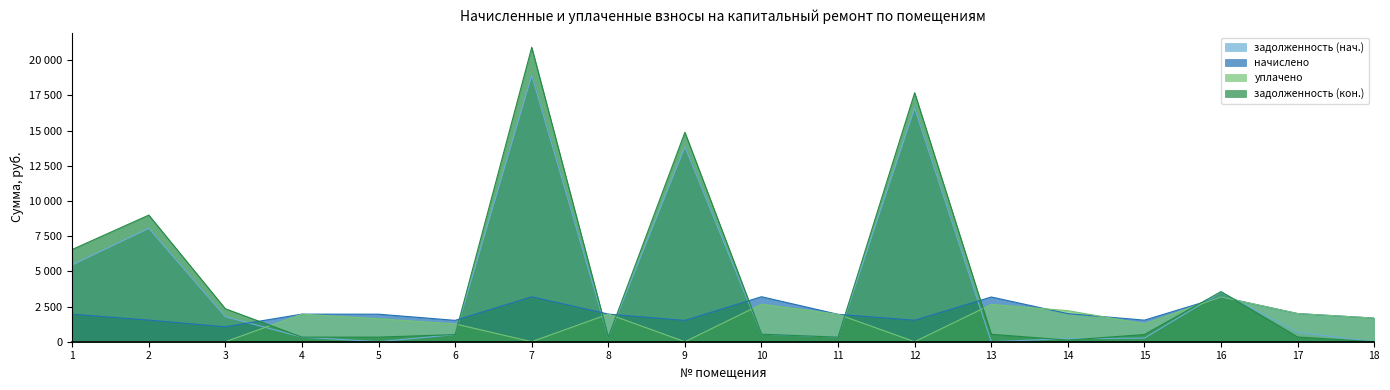

What is the total value across all series at 16?

13444.3